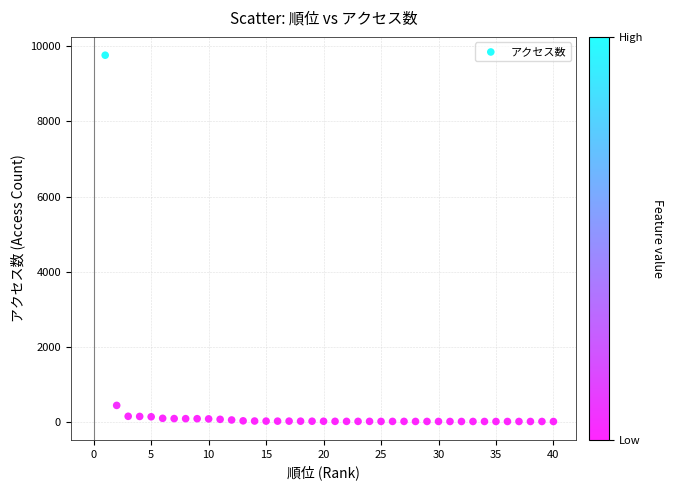

What Y value in the scatter plot is closest to 4888?

442